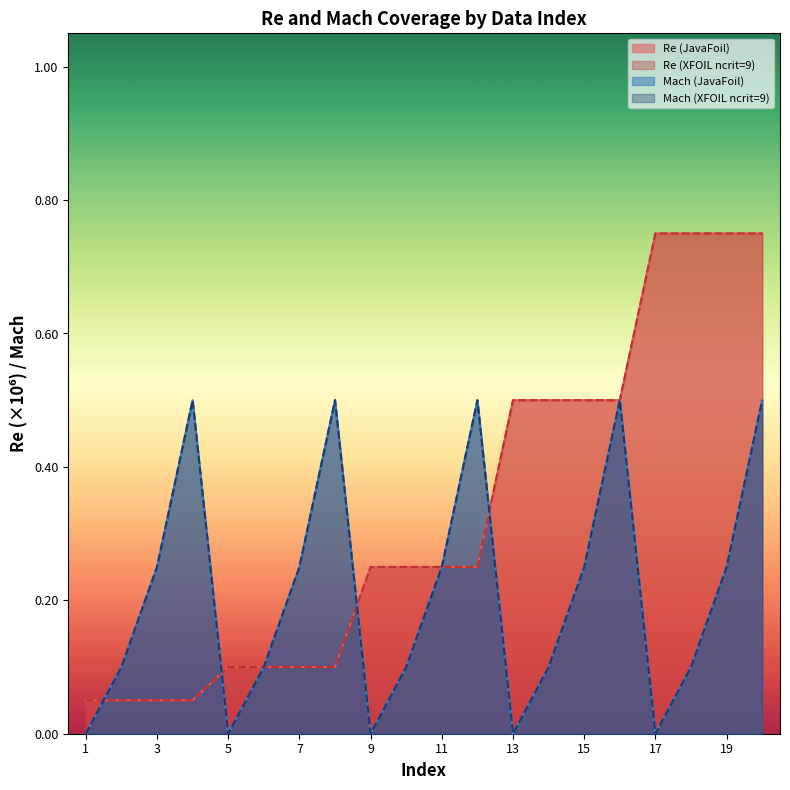

True or false: JavaFoil+Calcfoil has a value of 0.0 at 3.

False